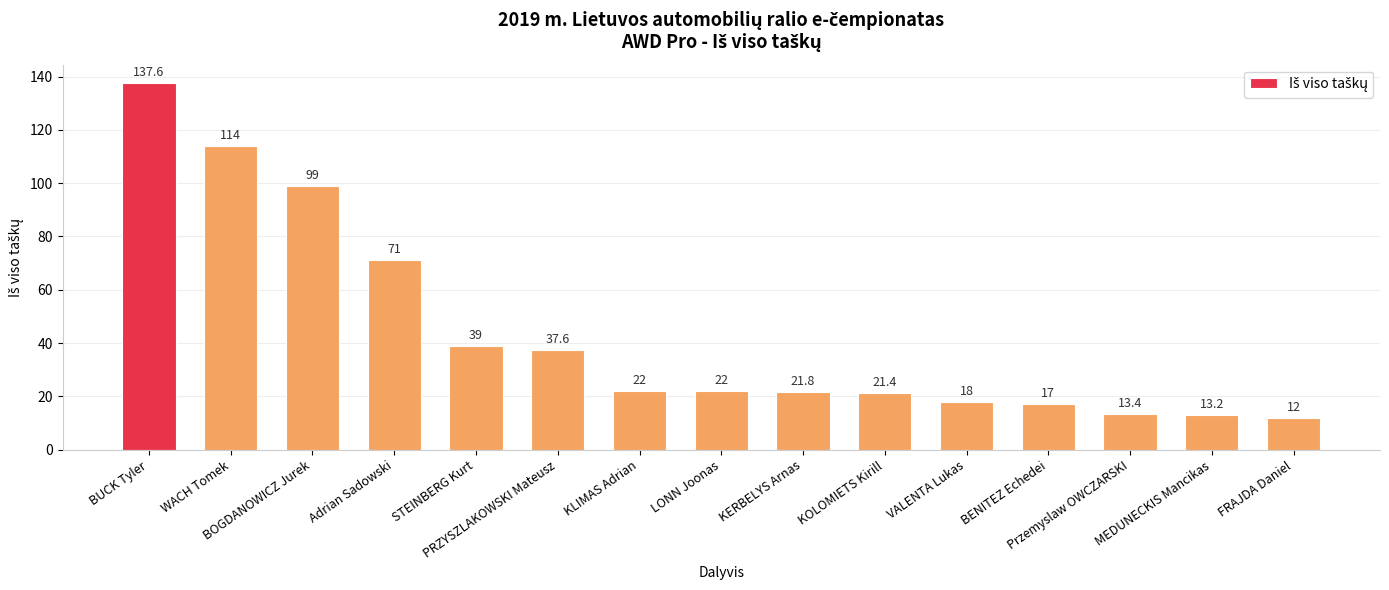

What is the value of the 7th bar from the left?

22.0